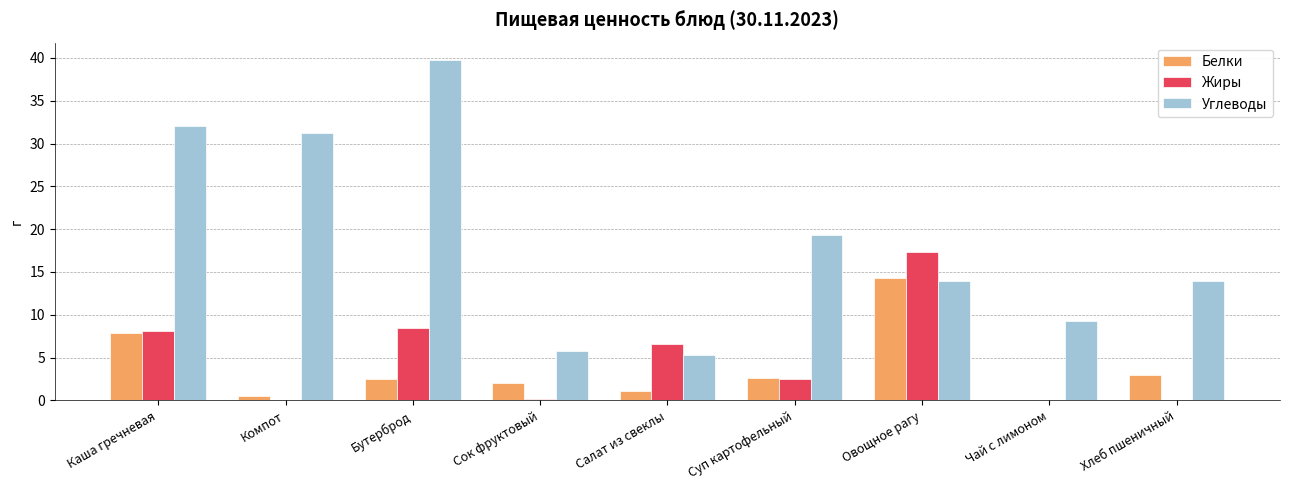

Which series has the widest spread of values?

Углеводы